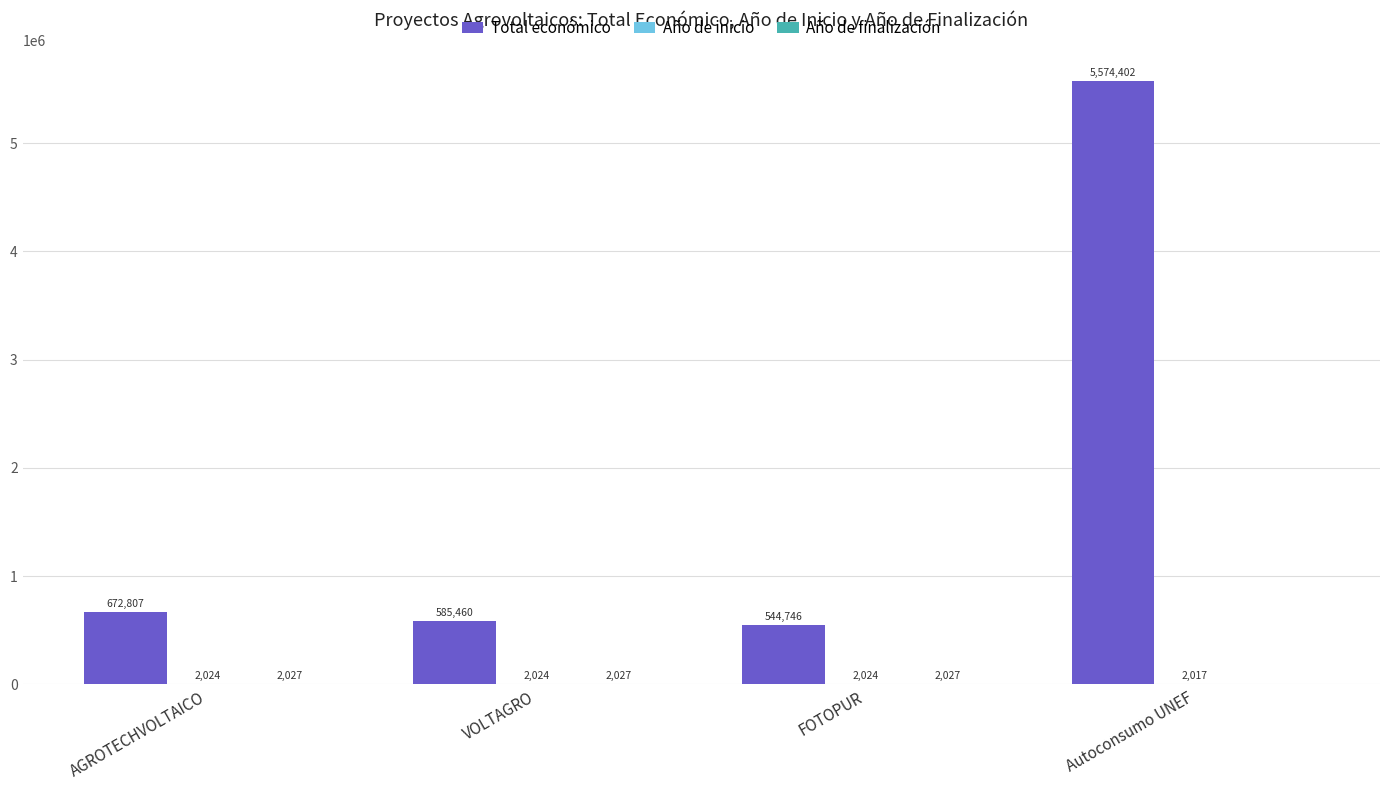

What is the approximate value of Total económico at Autoconsumo UNEF?

5574402